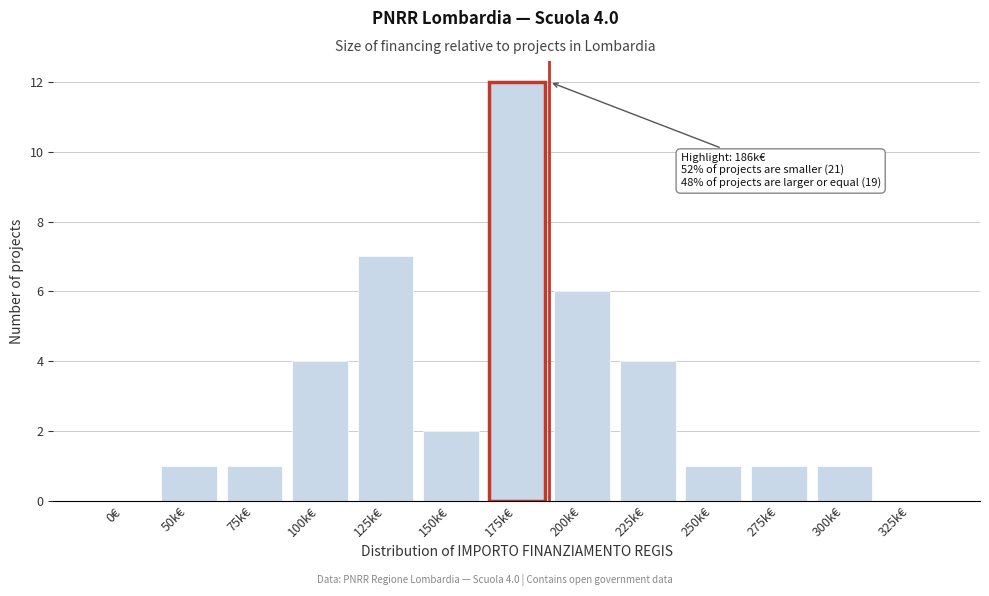

Reading left to right, extract all data points from this chart.

0€=0	50k€=1	75k€=1	100k€=4	125k€=7	150k€=2	175k€=12	200k€=6	225k€=4	250k€=1	275k€=1	300k€=1	325k€=0